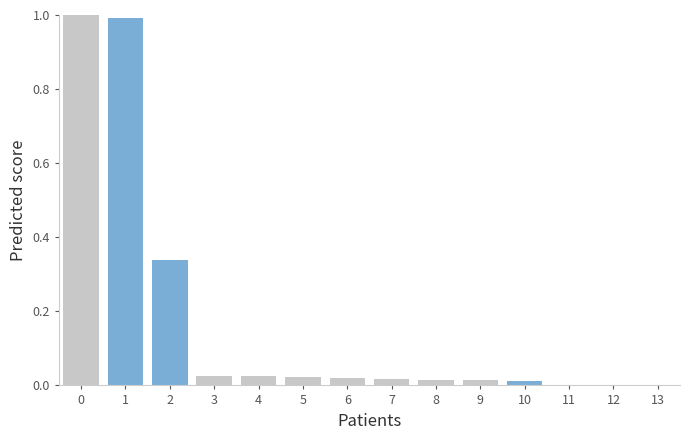

What is the maximum value shown in the chart?

1.0